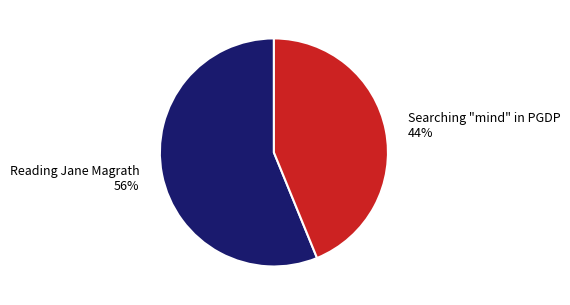

Count the number of slices in the pie.

2